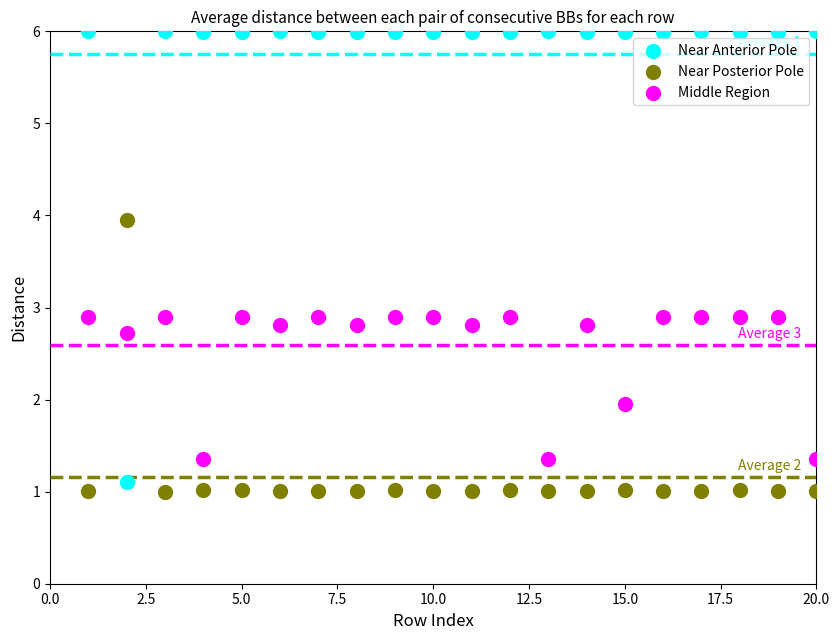

Which series contains the highest Y value?

Near Anterior Pole